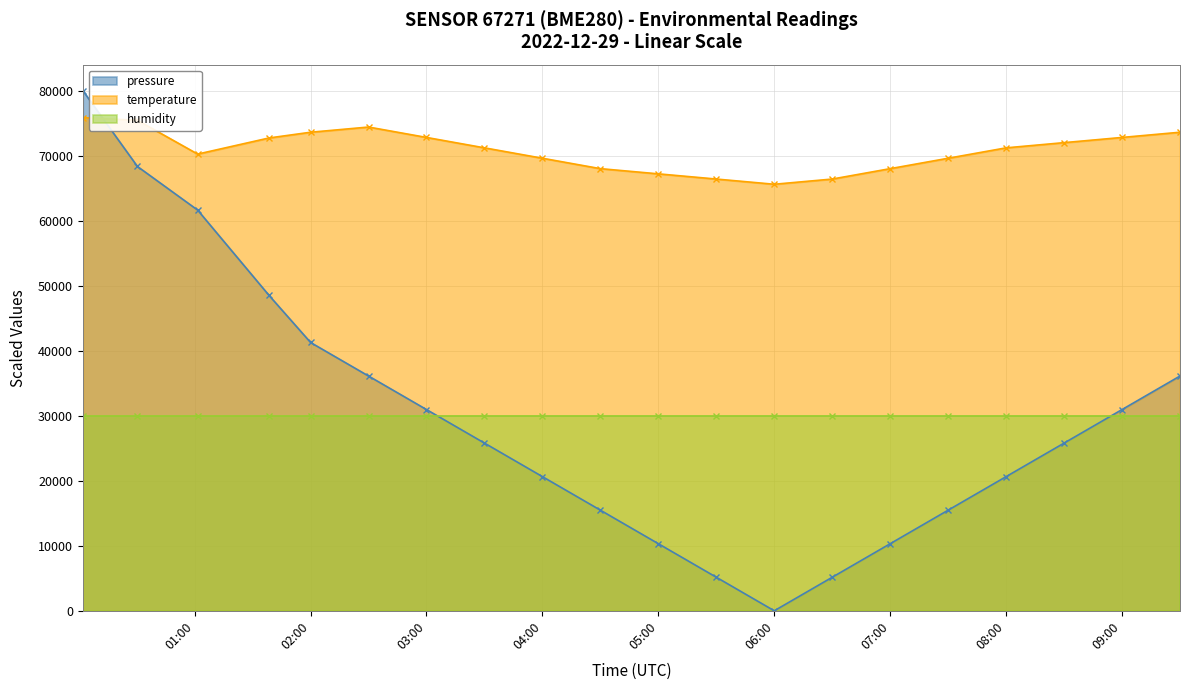

Does the chart display data point markers on the line(s)?

Yes